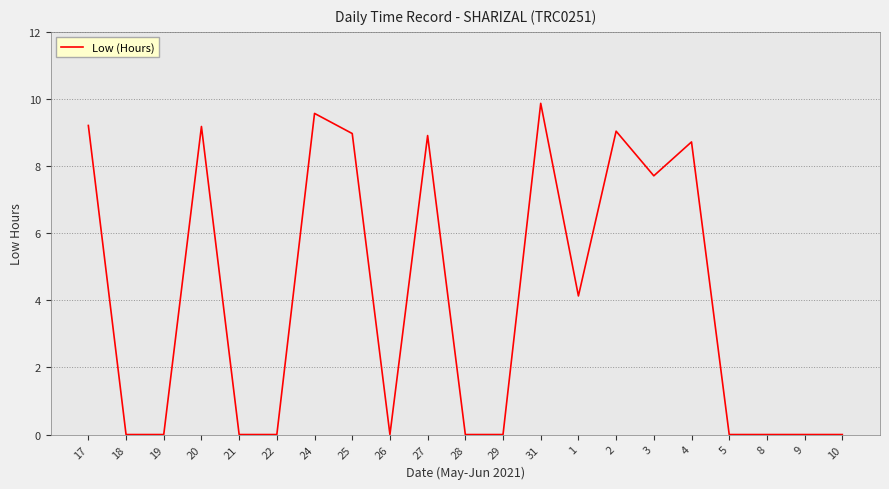

The value at 28 is 5.2. True or false?

False